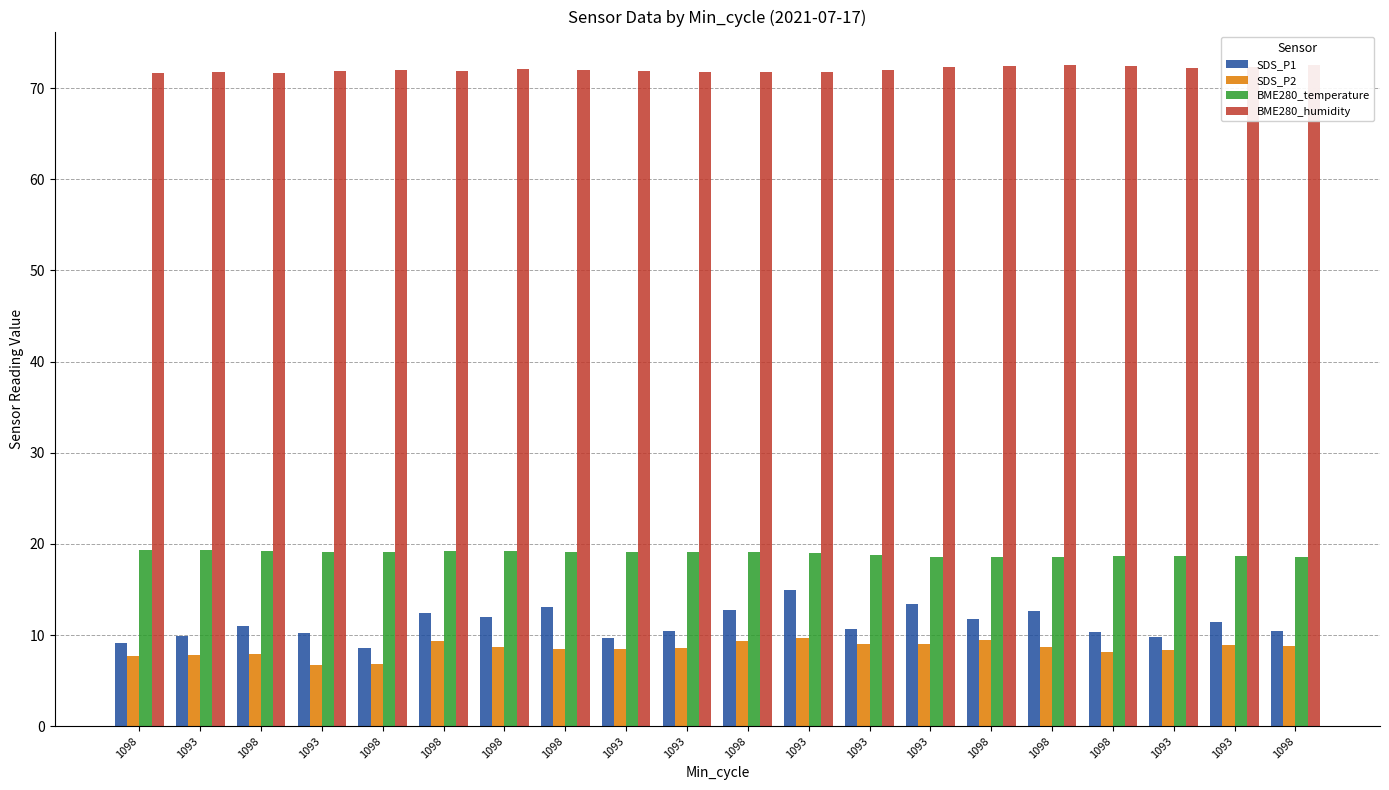

What is the label of the 3rd bar from the left?

1098